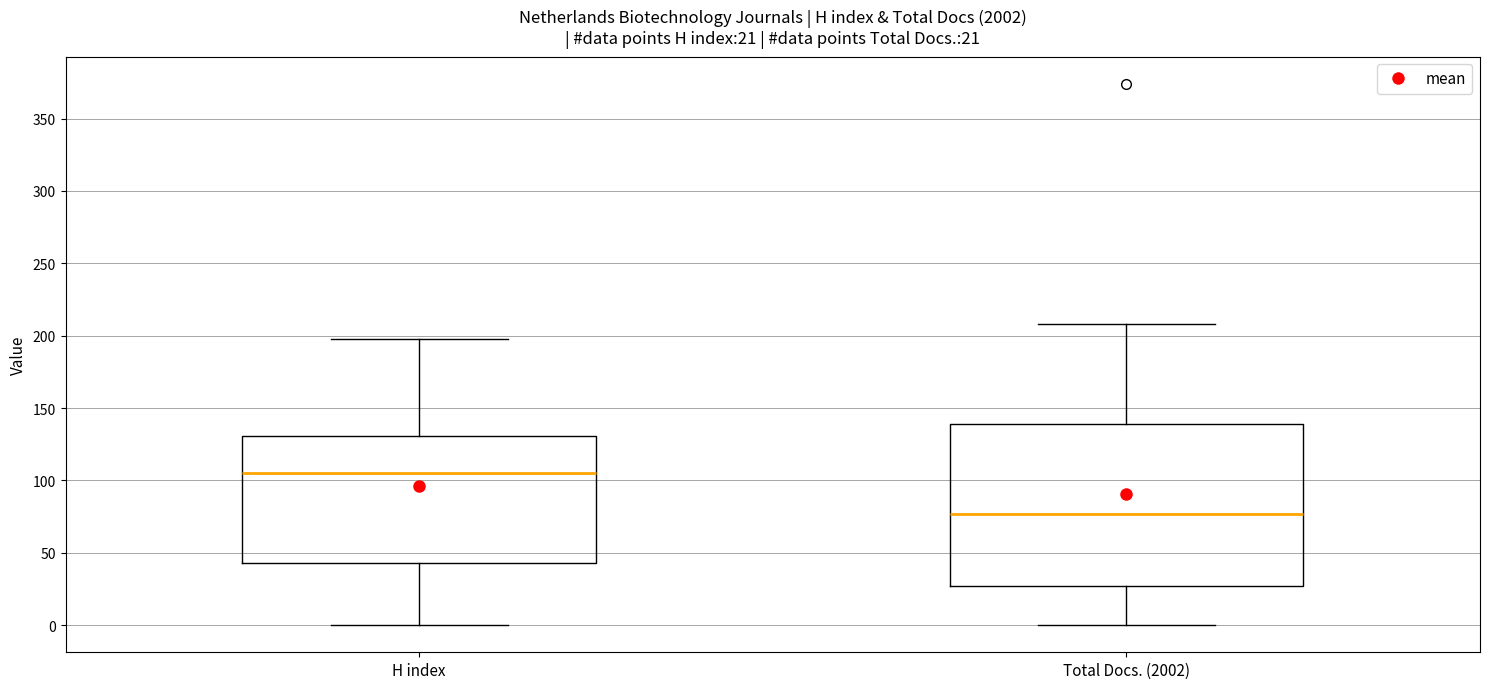

Which box has the highest median line?

H index